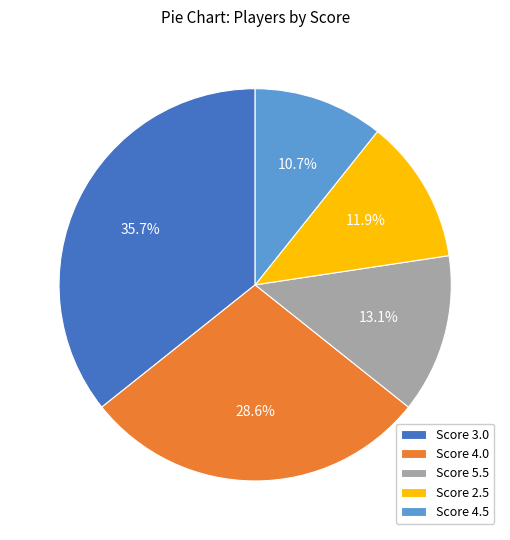

What portion of the pie excludes Score 3.0?

64.3%